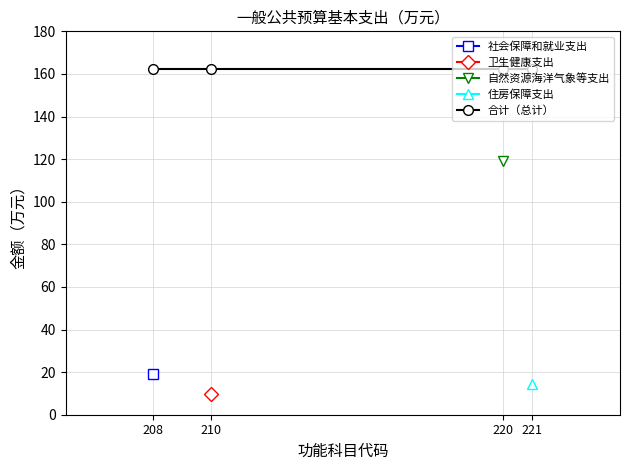

Which series has the largest total across all categories?

合计（总计）